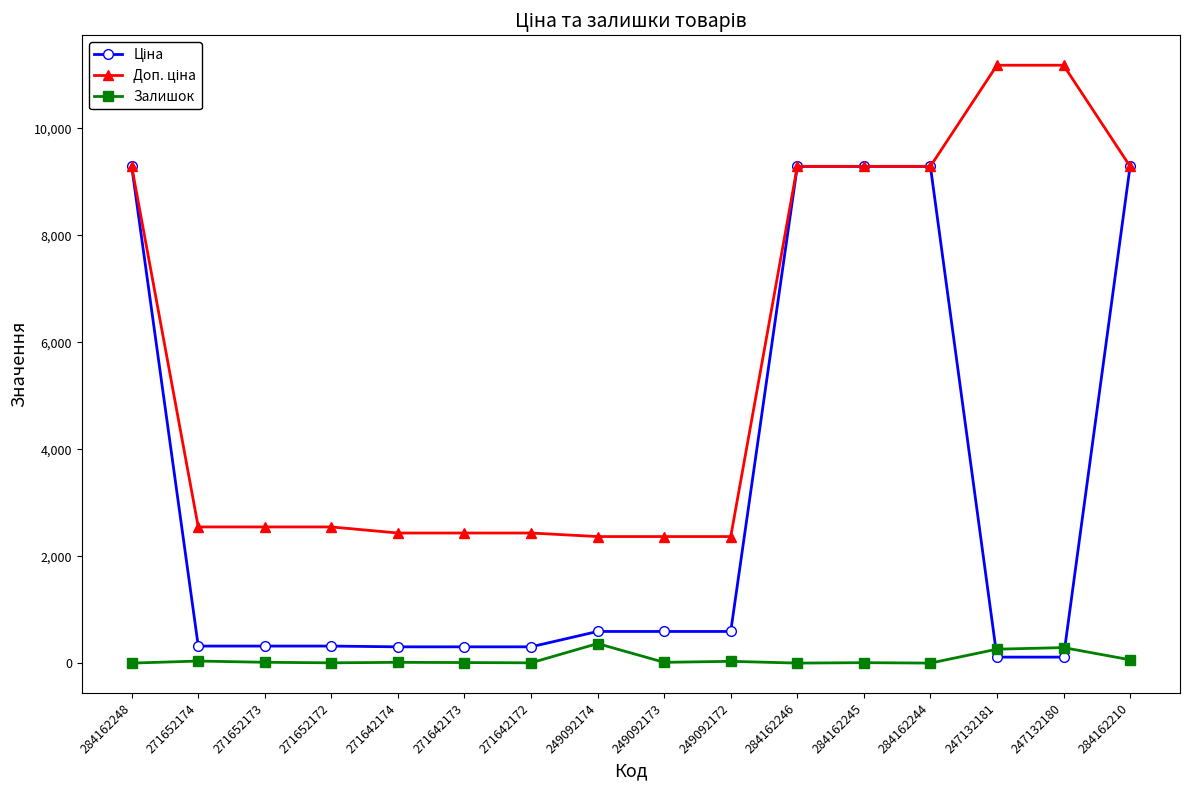

The value of Залишок at 247132181 is 260.0. True or false?

True